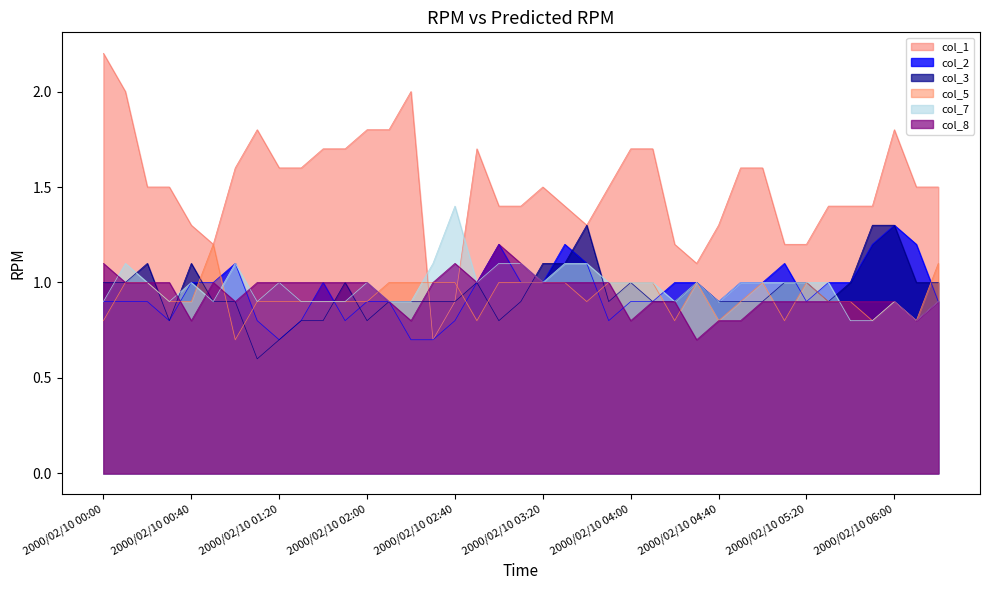

Reading left to right, what are all the values shown in this chart?

col_1: 2.2	2.0	1.5	1.5	1.3	1.2	1.6	1.8	1.6	1.6	1.7	1.7	1.8	1.8	2.0	0.7	0.9	1.7	1.4	1.4	1.5	1.4	1.3	1.5	1.7	1.7	1.2	1.1	1.3	1.6	1.6	1.2	1.2	1.4	1.4	1.4	1.8	1.5	1.5
col_2: 0.9	0.9	0.9	0.8	1.0	1.0	1.1	0.8	0.7	0.8	1.0	0.8	0.9	0.9	0.7	0.7	0.8	1.0	1.2	1.0	1.0	1.2	1.1	0.8	0.9	0.9	1.0	1.0	0.9	1.0	1.0	1.1	0.9	1.0	1.0	1.2	1.3	1.2	0.9
col_3: 1.0	1.0	1.1	0.8	1.1	0.9	0.9	0.6	0.7	0.8	0.8	1.0	0.8	0.9	0.9	0.9	0.9	1.0	0.8	0.9	1.1	1.1	1.3	0.9	1.0	0.9	0.9	1.0	0.9	0.9	0.9	1.0	1.0	0.9	1.0	1.3	1.3	1.0	1.0
col_5: 0.8	1.0	1.0	0.9	0.9	1.2	0.7	0.9	0.9	0.9	0.9	0.9	0.9	1.0	1.0	1.0	1.0	0.8	1.0	1.0	1.0	1.0	0.9	1.0	1.0	1.0	0.8	1.0	0.8	0.9	1.0	0.8	1.0	0.9	0.9	0.8	0.9	0.8	1.1
col_7: 0.9	1.1	1.0	0.9	1.0	0.9	1.1	0.9	1.0	0.9	0.9	0.9	1.0	0.9	0.9	1.1	1.4	1.0	1.1	1.1	1.0	1.1	1.1	1.0	1.0	1.0	0.9	1.0	0.9	1.0	1.0	1.0	1.0	1.0	0.8	0.8	0.9	0.8	0.9
col_8: 1.1	1.0	1.0	1.0	0.8	1.0	0.9	1.0	1.0	1.0	1.0	1.0	1.0	0.9	0.8	1.0	1.1	1.0	1.2	1.1	1.0	1.0	1.0	1.0	0.8	0.9	0.9	0.7	0.8	0.8	0.9	0.9	0.9	0.9	0.9	0.9	0.9	0.8	0.9